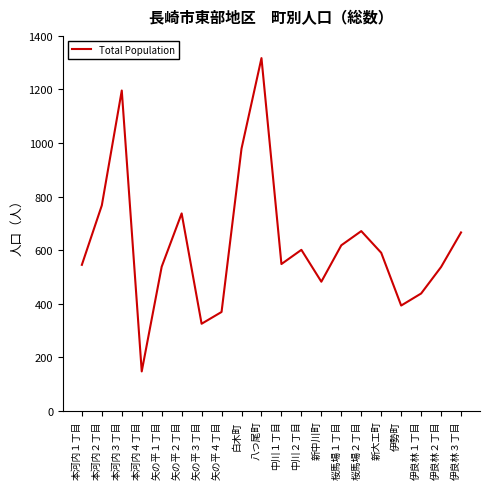

What value does the data have at 矢の平４丁目, to the nearest 100?

400